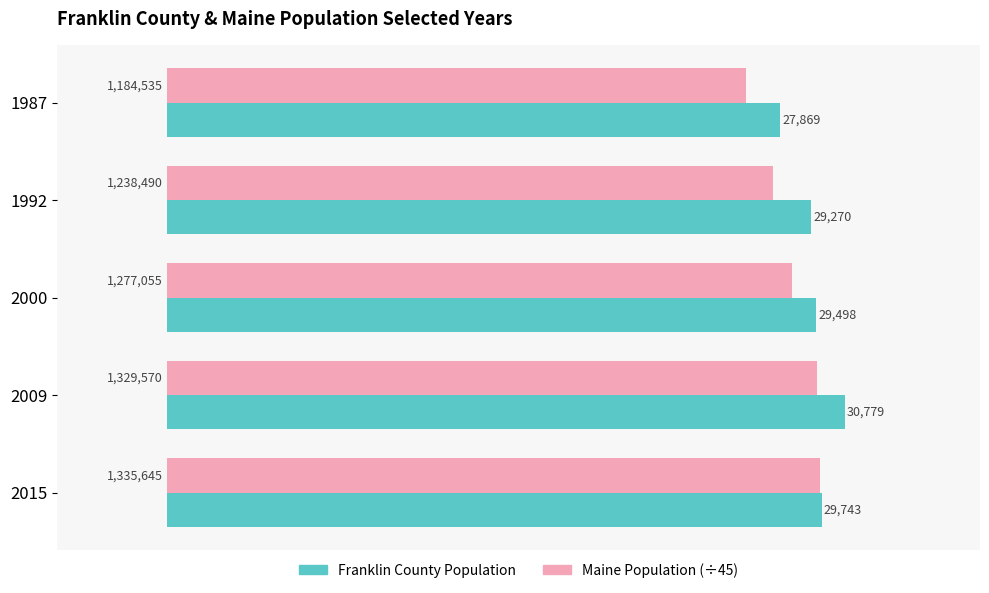

At which category is the sum across all series the highest?

2009